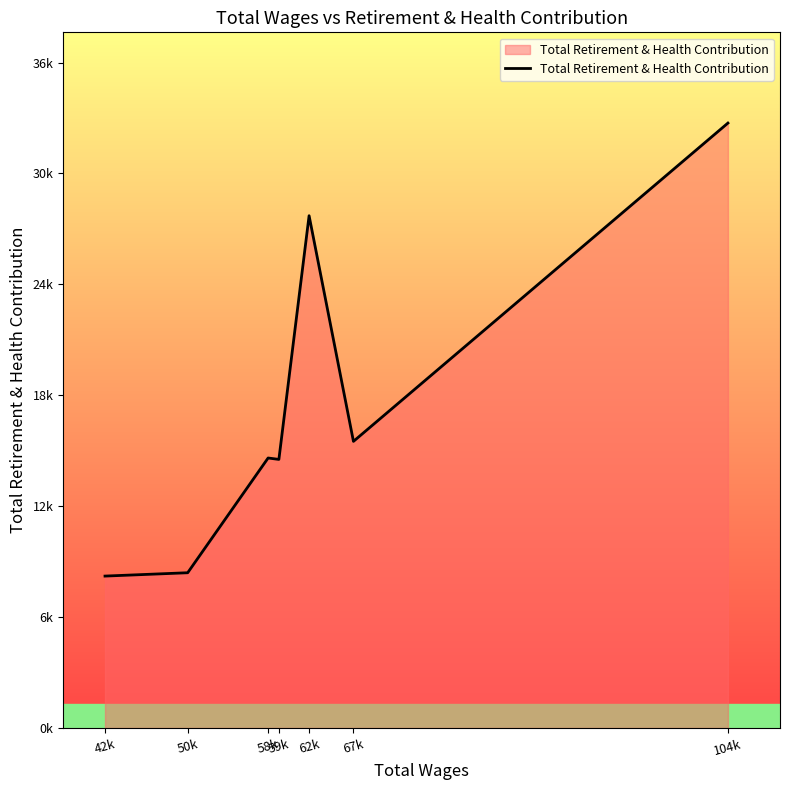

What is the label of the 7th point from the left?

104k